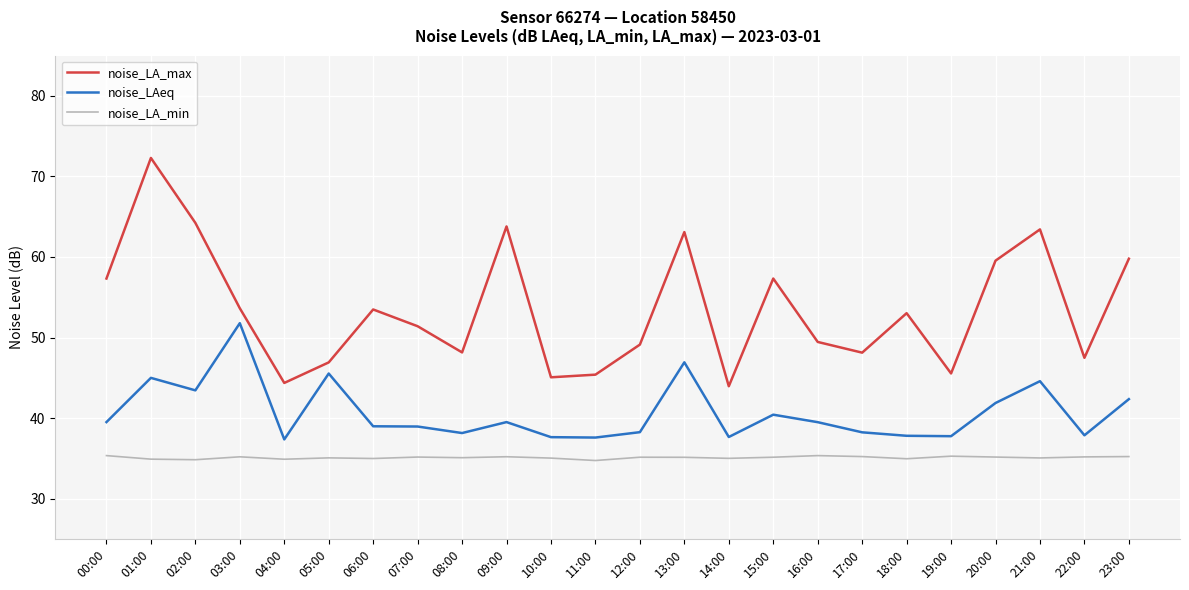

List the series in order of their peak value, highest first.

noise_LA_max, noise_LAeq, noise_LA_min